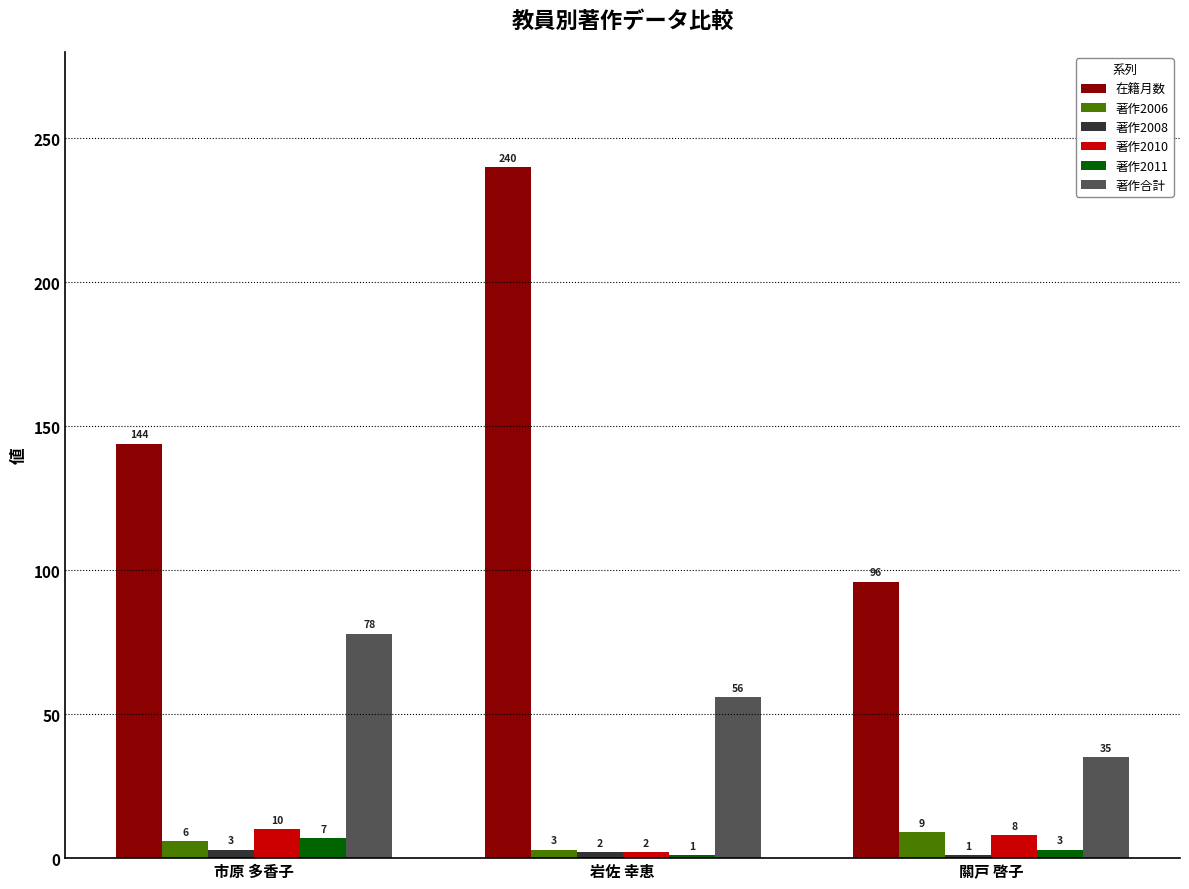

Is it true that 在籍月数 equals 240 at 岩佐 幸恵?

True